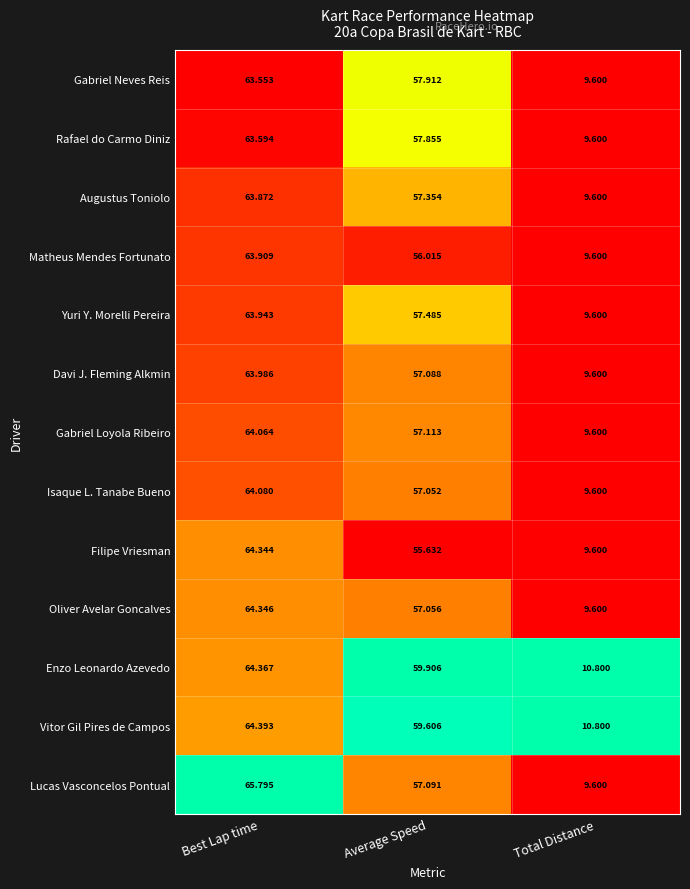

Which series has the widest spread of values?

Lucas Vasconcelos Pontual